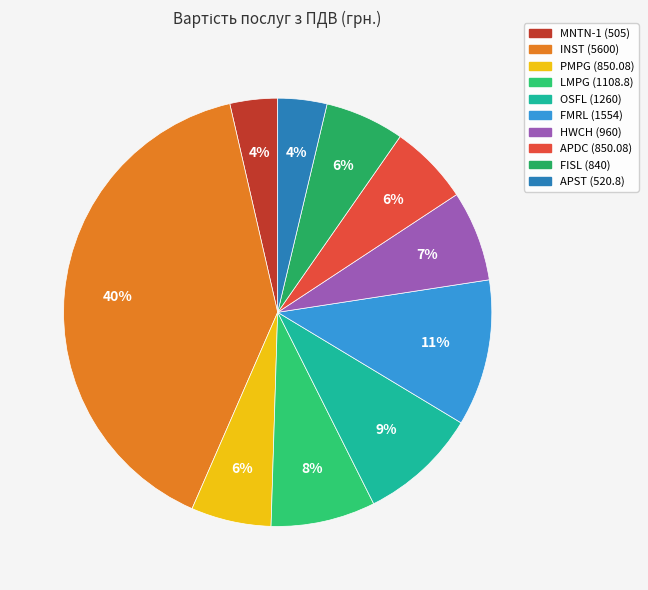

How many slices are in this pie chart?

10